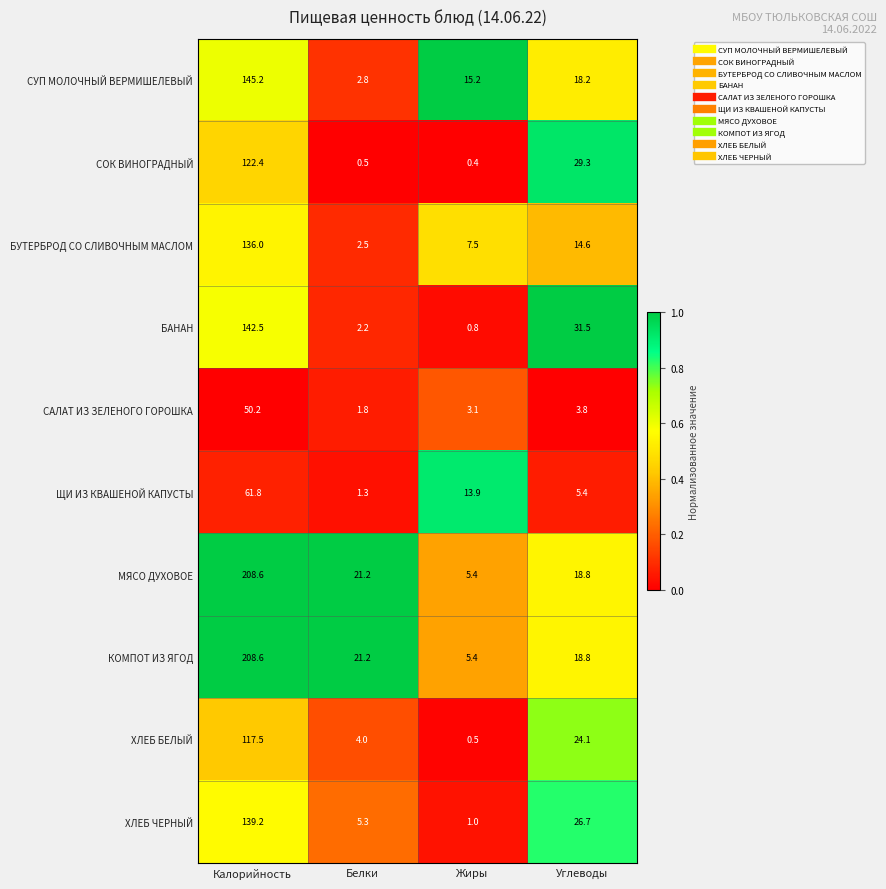

Count the number of data series in this chart.

10